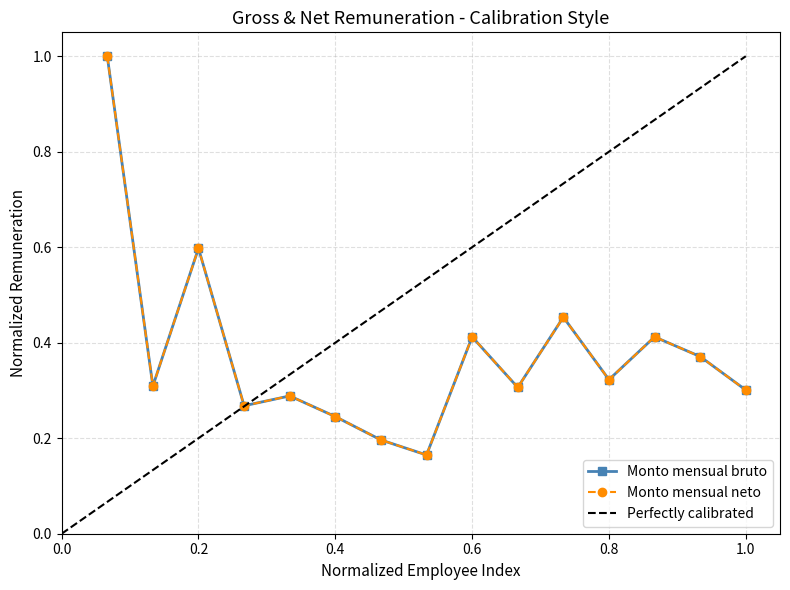

True or false: Monto mensual neto and Monto mensual bruto cross at least once.

False